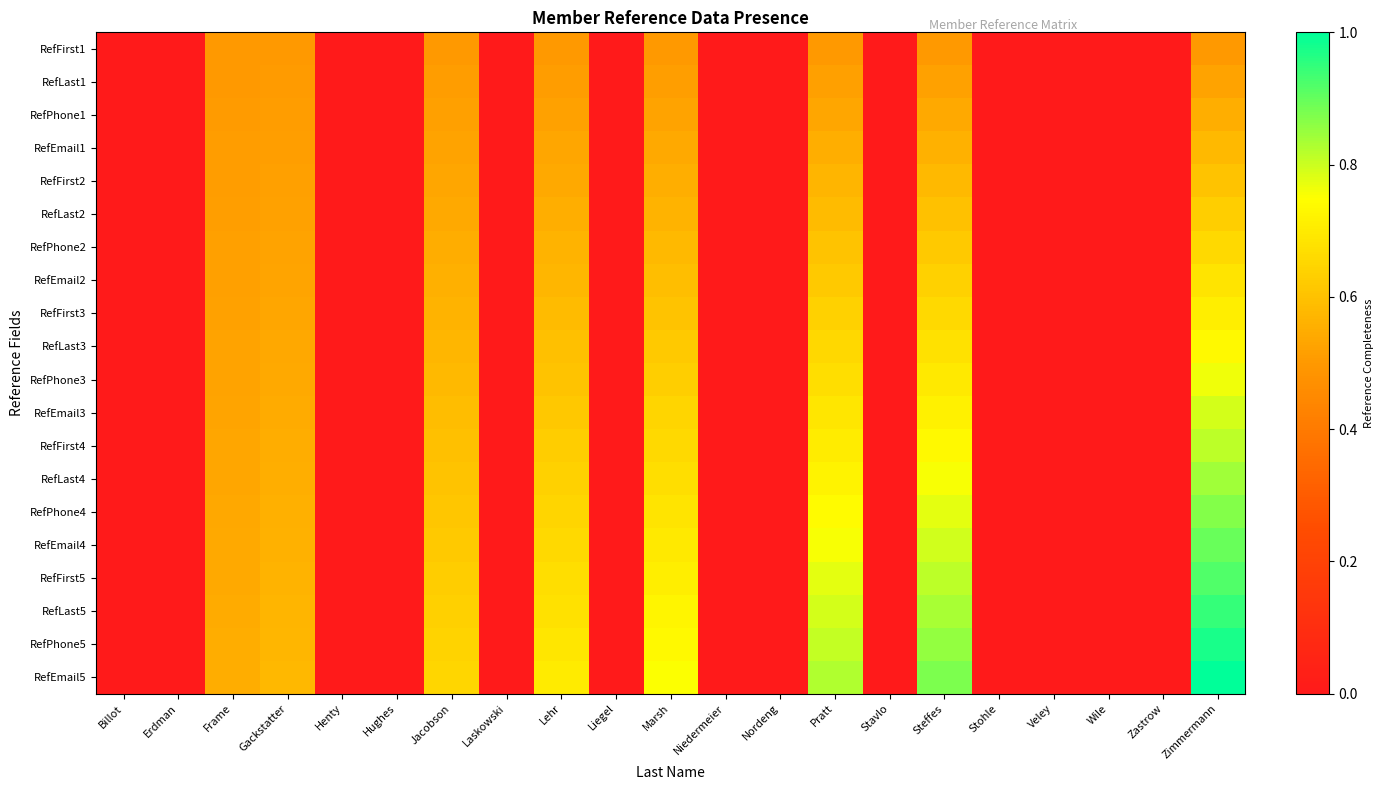

Reading right to left, list all the values displayed in this chart.

RefFirst1: Zimmermann=0.5	Zastrow=0.0	Wile=0.0	Veley=0.0	Stohle=0.0	Steffes=0.5	Stavlo=0.0	Pratt=0.5	Nordeng=0.0	Niedermeier=0.0	Marsh=0.5	Liegel=0.0	Lehr=0.5	Laskowski=0.0	Jacobson=0.5	Hughes=0.0	Henty=0.0	Gackstatter=0.5	Frame=0.5	Erdman=0.0	Billot=0.0
RefLast1: Zimmermann=0.5	Zastrow=0.0	Wile=0.0	Veley=0.0	Stohle=0.0	Steffes=0.5	Stavlo=0.0	Pratt=0.5	Nordeng=0.0	Niedermeier=0.0	Marsh=0.5	Liegel=0.0	Lehr=0.5	Laskowski=0.0	Jacobson=0.5	Hughes=0.0	Henty=0.0	Gackstatter=0.5	Frame=0.5	Erdman=0.0	Billot=0.0
RefPhone1: Zimmermann=0.6	Zastrow=0.0	Wile=0.0	Veley=0.0	Stohle=0.0	Steffes=0.5	Stavlo=0.0	Pratt=0.5	Nordeng=0.0	Niedermeier=0.0	Marsh=0.5	Liegel=0.0	Lehr=0.5	Laskowski=0.0	Jacobson=0.5	Hughes=0.0	Henty=0.0	Gackstatter=0.5	Frame=0.5	Erdman=0.0	Billot=0.0
RefEmail1: Zimmermann=0.6	Zastrow=0.0	Wile=0.0	Veley=0.0	Stohle=0.0	Steffes=0.6	Stavlo=0.0	Pratt=0.6	Nordeng=0.0	Niedermeier=0.0	Marsh=0.5	Liegel=0.0	Lehr=0.5	Laskowski=0.0	Jacobson=0.5	Hughes=0.0	Henty=0.0	Gackstatter=0.5	Frame=0.5	Erdman=0.0	Billot=0.0
RefFirst2: Zimmermann=0.6	Zastrow=0.0	Wile=0.0	Veley=0.0	Stohle=0.0	Steffes=0.6	Stavlo=0.0	Pratt=0.6	Nordeng=0.0	Niedermeier=0.0	Marsh=0.6	Liegel=0.0	Lehr=0.5	Laskowski=0.0	Jacobson=0.5	Hughes=0.0	Henty=0.0	Gackstatter=0.5	Frame=0.5	Erdman=0.0	Billot=0.0
RefLast2: Zimmermann=0.6	Zastrow=0.0	Wile=0.0	Veley=0.0	Stohle=0.0	Steffes=0.6	Stavlo=0.0	Pratt=0.6	Nordeng=0.0	Niedermeier=0.0	Marsh=0.6	Liegel=0.0	Lehr=0.6	Laskowski=0.0	Jacobson=0.5	Hughes=0.0	Henty=0.0	Gackstatter=0.5	Frame=0.5	Erdman=0.0	Billot=0.0
RefPhone2: Zimmermann=0.7	Zastrow=0.0	Wile=0.0	Veley=0.0	Stohle=0.0	Steffes=0.6	Stavlo=0.0	Pratt=0.6	Nordeng=0.0	Niedermeier=0.0	Marsh=0.6	Liegel=0.0	Lehr=0.6	Laskowski=0.0	Jacobson=0.5	Hughes=0.0	Henty=0.0	Gackstatter=0.5	Frame=0.5	Erdman=0.0	Billot=0.0
RefEmail2: Zimmermann=0.7	Zastrow=0.0	Wile=0.0	Veley=0.0	Stohle=0.0	Steffes=0.6	Stavlo=0.0	Pratt=0.6	Nordeng=0.0	Niedermeier=0.0	Marsh=0.6	Liegel=0.0	Lehr=0.6	Laskowski=0.0	Jacobson=0.6	Hughes=0.0	Henty=0.0	Gackstatter=0.5	Frame=0.5	Erdman=0.0	Billot=0.0
RefFirst3: Zimmermann=0.7	Zastrow=0.0	Wile=0.0	Veley=0.0	Stohle=0.0	Steffes=0.7	Stavlo=0.0	Pratt=0.6	Nordeng=0.0	Niedermeier=0.0	Marsh=0.6	Liegel=0.0	Lehr=0.6	Laskowski=0.0	Jacobson=0.6	Hughes=0.0	Henty=0.0	Gackstatter=0.5	Frame=0.5	Erdman=0.0	Billot=0.0
RefLast3: Zimmermann=0.7	Zastrow=0.0	Wile=0.0	Veley=0.0	Stohle=0.0	Steffes=0.7	Stavlo=0.0	Pratt=0.7	Nordeng=0.0	Niedermeier=0.0	Marsh=0.6	Liegel=0.0	Lehr=0.6	Laskowski=0.0	Jacobson=0.6	Hughes=0.0	Henty=0.0	Gackstatter=0.5	Frame=0.5	Erdman=0.0	Billot=0.0
RefPhone3: Zimmermann=0.8	Zastrow=0.0	Wile=0.0	Veley=0.0	Stohle=0.0	Steffes=0.7	Stavlo=0.0	Pratt=0.7	Nordeng=0.0	Niedermeier=0.0	Marsh=0.6	Liegel=0.0	Lehr=0.6	Laskowski=0.0	Jacobson=0.6	Hughes=0.0	Henty=0.0	Gackstatter=0.5	Frame=0.5	Erdman=0.0	Billot=0.0
RefEmail3: Zimmermann=0.8	Zastrow=0.0	Wile=0.0	Veley=0.0	Stohle=0.0	Steffes=0.7	Stavlo=0.0	Pratt=0.7	Nordeng=0.0	Niedermeier=0.0	Marsh=0.6	Liegel=0.0	Lehr=0.6	Laskowski=0.0	Jacobson=0.6	Hughes=0.0	Henty=0.0	Gackstatter=0.5	Frame=0.5	Erdman=0.0	Billot=0.0
RefFirst4: Zimmermann=0.8	Zastrow=0.0	Wile=0.0	Veley=0.0	Stohle=0.0	Steffes=0.7	Stavlo=0.0	Pratt=0.7	Nordeng=0.0	Niedermeier=0.0	Marsh=0.7	Liegel=0.0	Lehr=0.6	Laskowski=0.0	Jacobson=0.6	Hughes=0.0	Henty=0.0	Gackstatter=0.5	Frame=0.5	Erdman=0.0	Billot=0.0
RefLast4: Zimmermann=0.8	Zastrow=0.0	Wile=0.0	Veley=0.0	Stohle=0.0	Steffes=0.8	Stavlo=0.0	Pratt=0.7	Nordeng=0.0	Niedermeier=0.0	Marsh=0.7	Liegel=0.0	Lehr=0.6	Laskowski=0.0	Jacobson=0.6	Hughes=0.0	Henty=0.0	Gackstatter=0.6	Frame=0.5	Erdman=0.0	Billot=0.0
RefPhone4: Zimmermann=0.9	Zastrow=0.0	Wile=0.0	Veley=0.0	Stohle=0.0	Steffes=0.8	Stavlo=0.0	Pratt=0.7	Nordeng=0.0	Niedermeier=0.0	Marsh=0.7	Liegel=0.0	Lehr=0.6	Laskowski=0.0	Jacobson=0.6	Hughes=0.0	Henty=0.0	Gackstatter=0.6	Frame=0.5	Erdman=0.0	Billot=0.0
RefEmail4: Zimmermann=0.9	Zastrow=0.0	Wile=0.0	Veley=0.0	Stohle=0.0	Steffes=0.8	Stavlo=0.0	Pratt=0.8	Nordeng=0.0	Niedermeier=0.0	Marsh=0.7	Liegel=0.0	Lehr=0.7	Laskowski=0.0	Jacobson=0.6	Hughes=0.0	Henty=0.0	Gackstatter=0.6	Frame=0.5	Erdman=0.0	Billot=0.0
RefFirst5: Zimmermann=0.9	Zastrow=0.0	Wile=0.0	Veley=0.0	Stohle=0.0	Steffes=0.8	Stavlo=0.0	Pratt=0.8	Nordeng=0.0	Niedermeier=0.0	Marsh=0.7	Liegel=0.0	Lehr=0.7	Laskowski=0.0	Jacobson=0.6	Hughes=0.0	Henty=0.0	Gackstatter=0.6	Frame=0.5	Erdman=0.0	Billot=0.0
RefLast5: Zimmermann=0.9	Zastrow=0.0	Wile=0.0	Veley=0.0	Stohle=0.0	Steffes=0.8	Stavlo=0.0	Pratt=0.8	Nordeng=0.0	Niedermeier=0.0	Marsh=0.7	Liegel=0.0	Lehr=0.7	Laskowski=0.0	Jacobson=0.6	Hughes=0.0	Henty=0.0	Gackstatter=0.6	Frame=0.5	Erdman=0.0	Billot=0.0
RefPhone5: Zimmermann=1.0	Zastrow=0.0	Wile=0.0	Veley=0.0	Stohle=0.0	Steffes=0.9	Stavlo=0.0	Pratt=0.8	Nordeng=0.0	Niedermeier=0.0	Marsh=0.7	Liegel=0.0	Lehr=0.7	Laskowski=0.0	Jacobson=0.6	Hughes=0.0	Henty=0.0	Gackstatter=0.6	Frame=0.5	Erdman=0.0	Billot=0.0
RefEmail5: Zimmermann=1.0	Zastrow=0.0	Wile=0.0	Veley=0.0	Stohle=0.0	Steffes=0.9	Stavlo=0.0	Pratt=0.8	Nordeng=0.0	Niedermeier=0.0	Marsh=0.8	Liegel=0.0	Lehr=0.7	Laskowski=0.0	Jacobson=0.7	Hughes=0.0	Henty=0.0	Gackstatter=0.6	Frame=0.6	Erdman=0.0	Billot=0.0